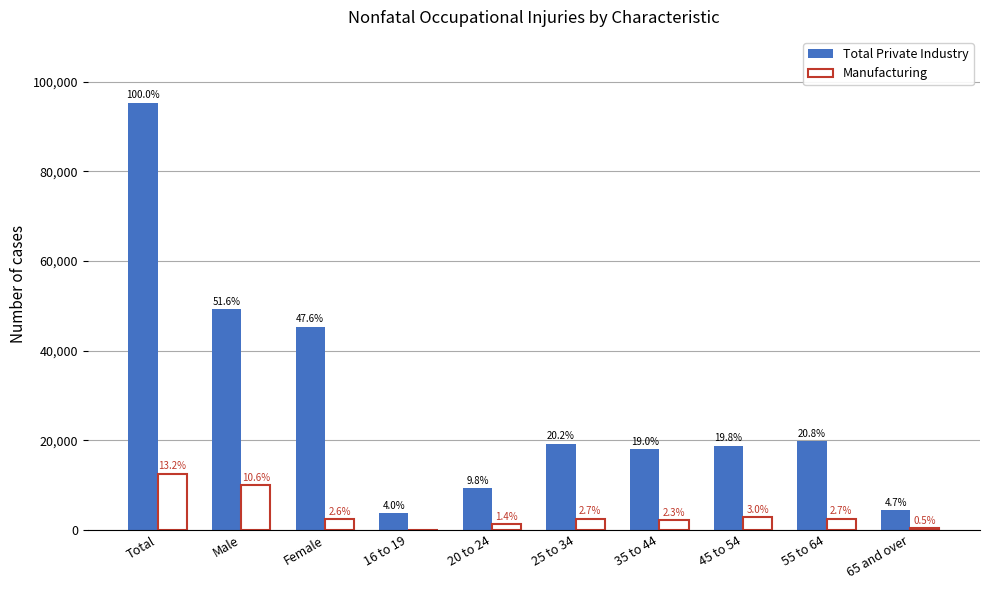

Reading left to right, list all the values displayed in this chart.

Total Private Industry: Total=95350	Male=49220	Female=45390	16 to 19=3820	20 to 24=9390	25 to 34=19280	35 to 44=18080	45 to 54=18840	55 to 64=19830	65 and over=4520
Manufacturing: Total=12570	Male=10070	Female=2440	16 to 19=0	20 to 24=1320	25 to 34=2530	35 to 44=2240	45 to 54=2850	55 to 64=2580	65 and over=500